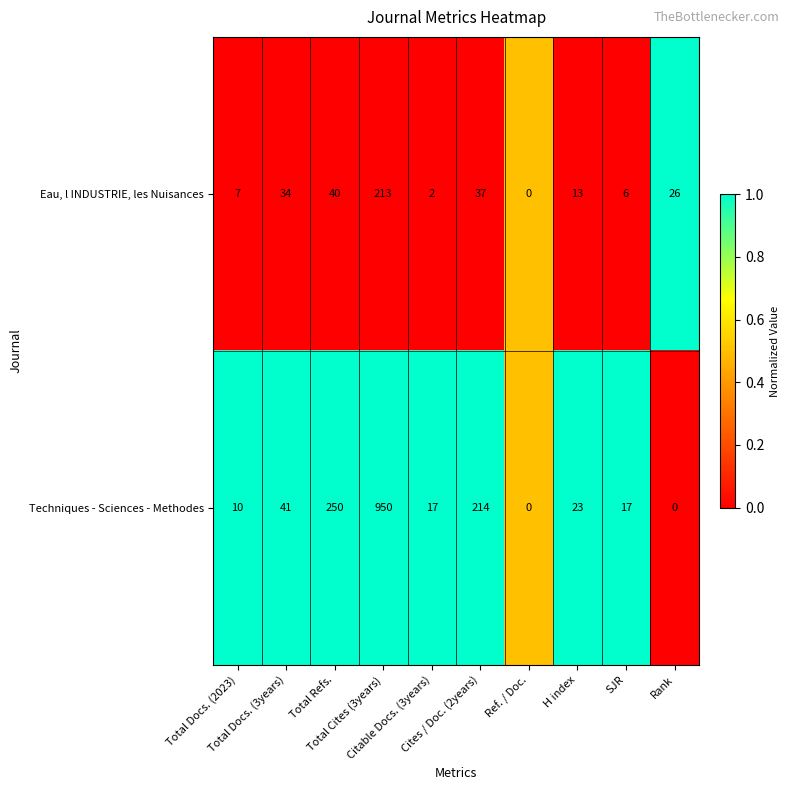

What is the total value across all series at Total Cites (3years)?

1163